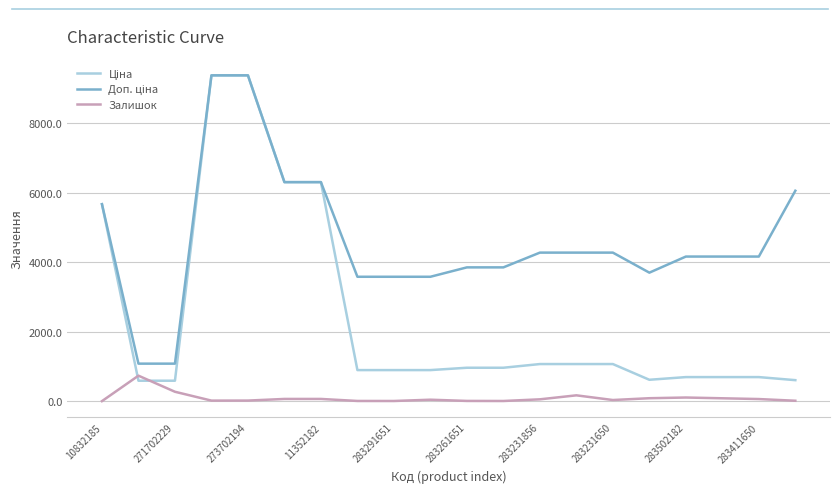

True or false: Залишок and Доп. ціна cross at least once.

False